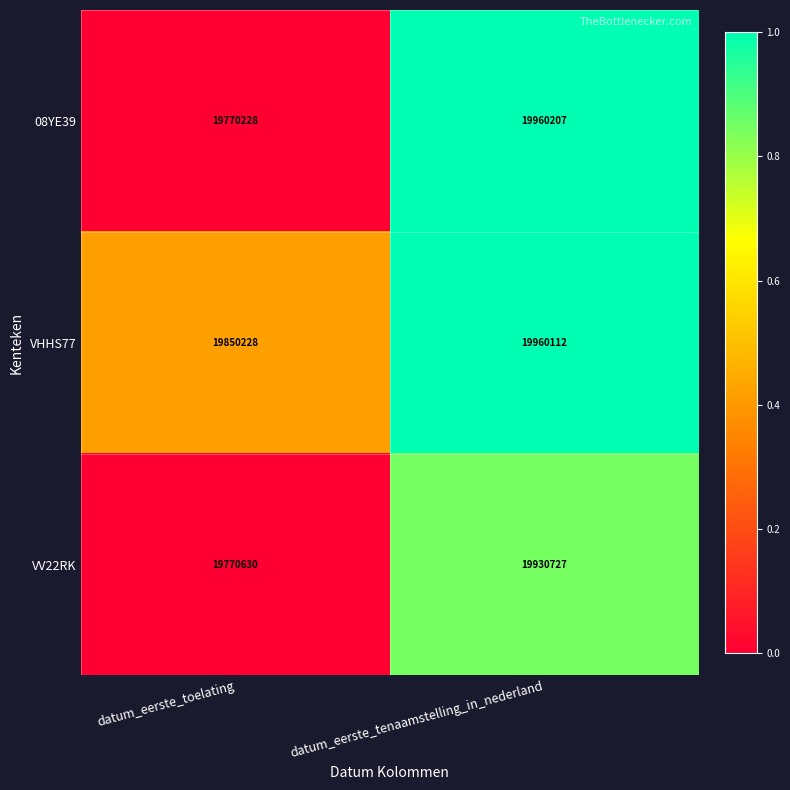

Which series has the largest total across all categories?

VHHS77